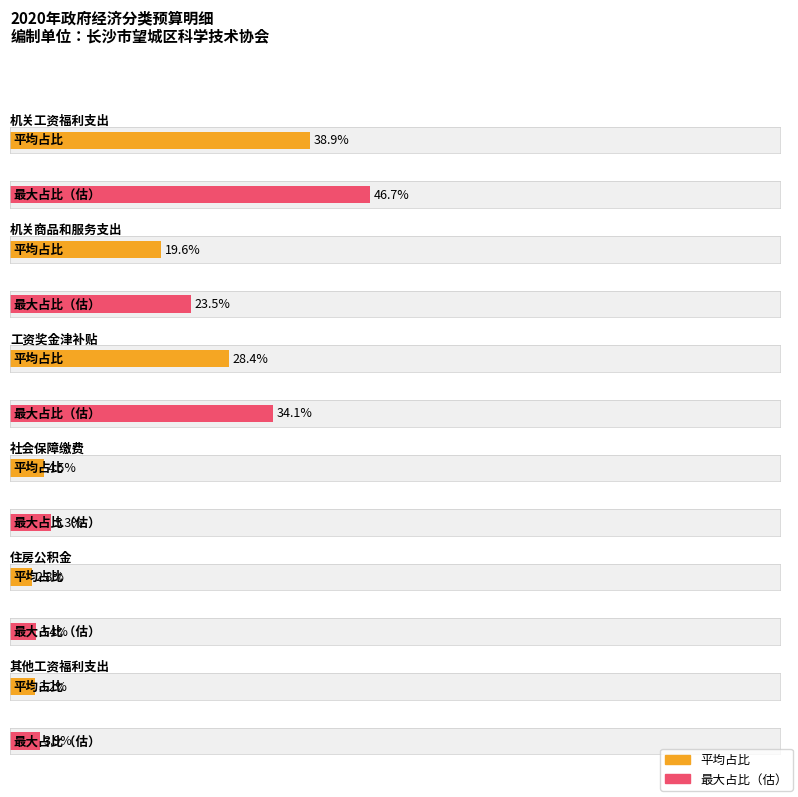

Rank the categories by value from lowest to highest.

住房公积金, 其他工资福利支出, 社会保障缴费, 机关商品和服务支出, 工资奖金津补贴, 机关工资福利支出